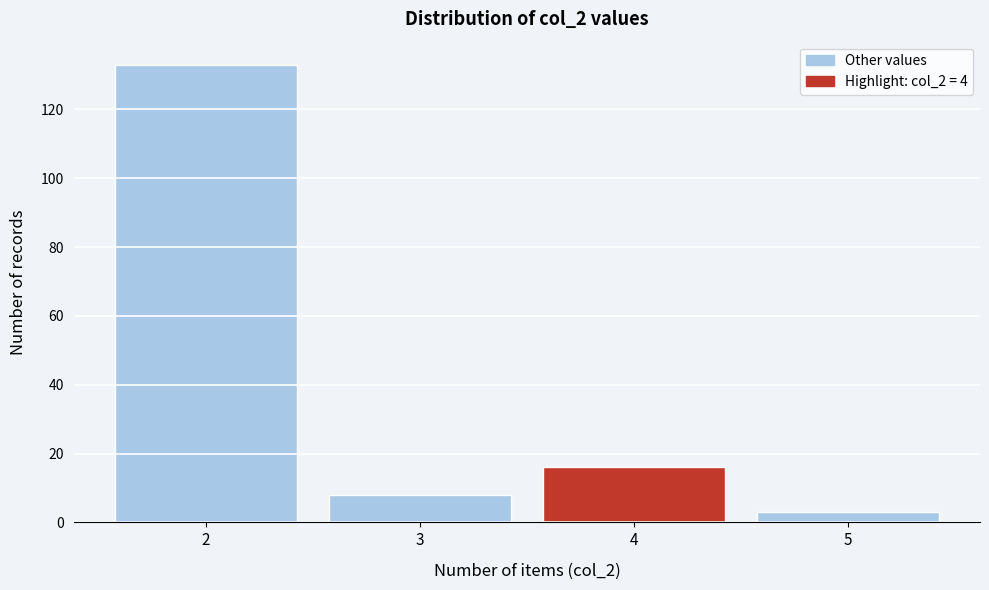

Reading right to left, transcribe all the data shown in this chart.

3	16	8	133